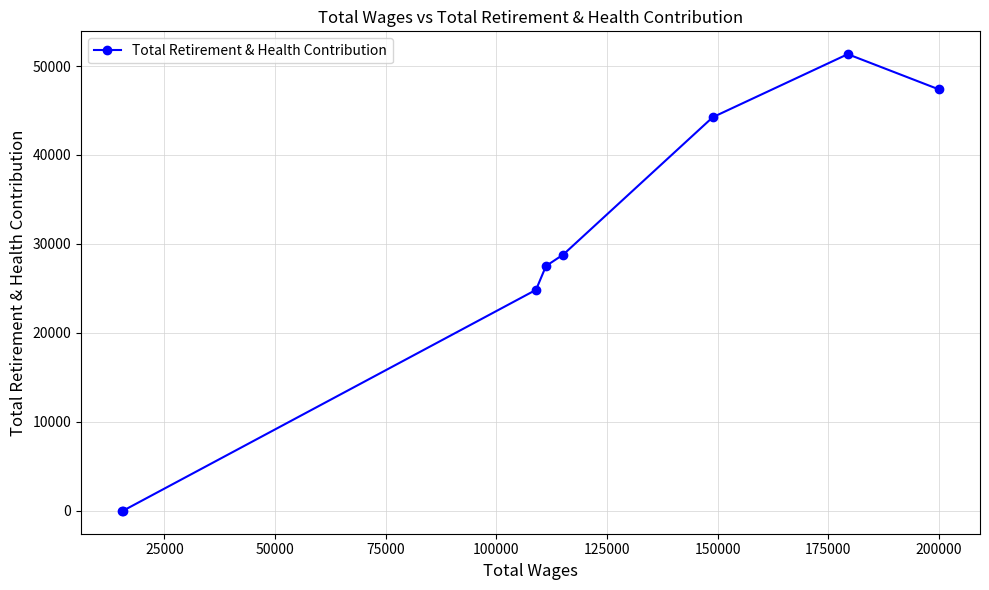

Reading left to right, list all the values displayed in this chart.

0	0	24842	27525	28810	44243	51330	47362